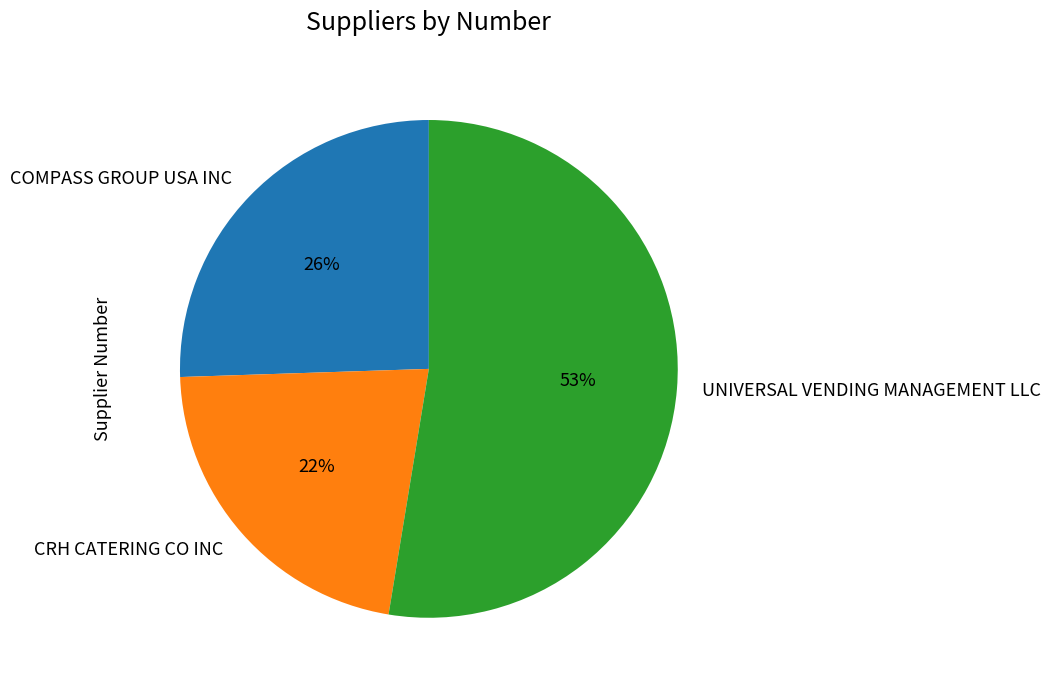

Which slice is the largest?

UNIVERSAL VENDING MANAGEMENT LLC